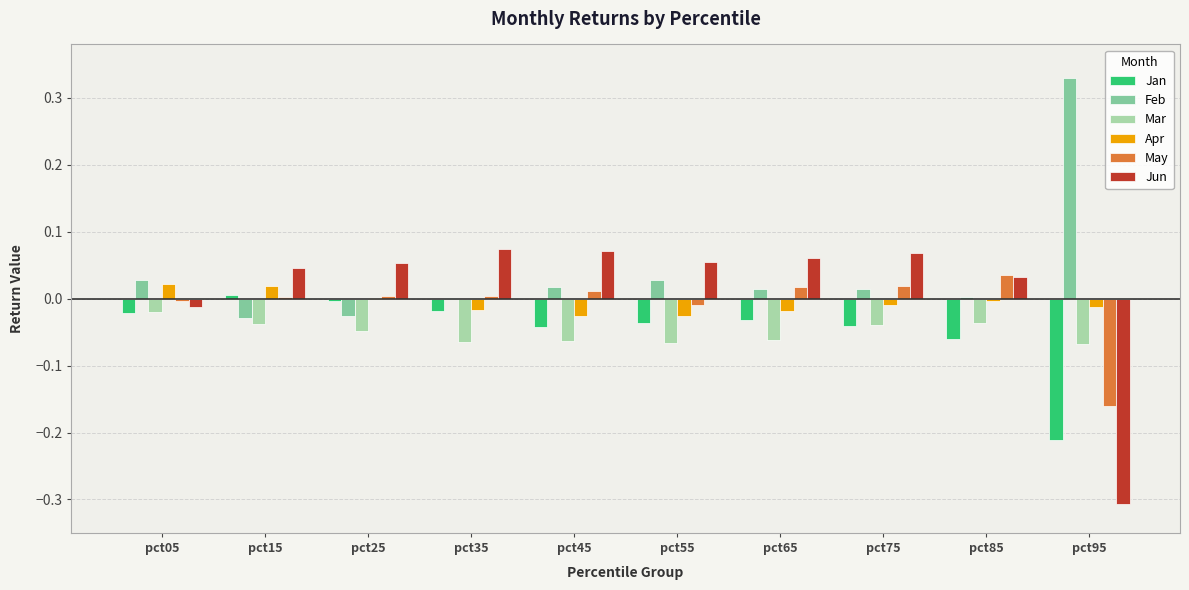

Which category has the highest value across all series?

pct95